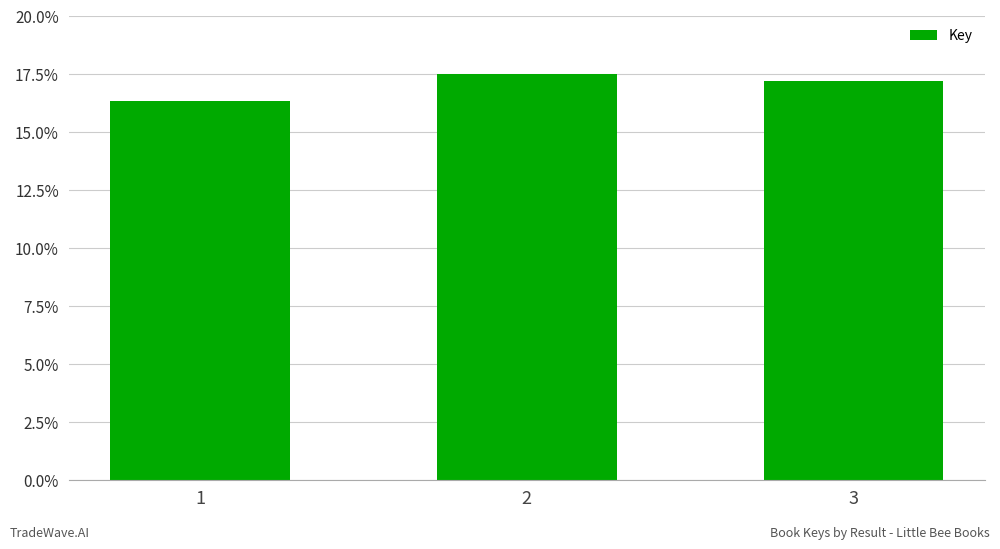

Reading left to right, what are all the values shown in this chart?

16.4	17.5	17.2